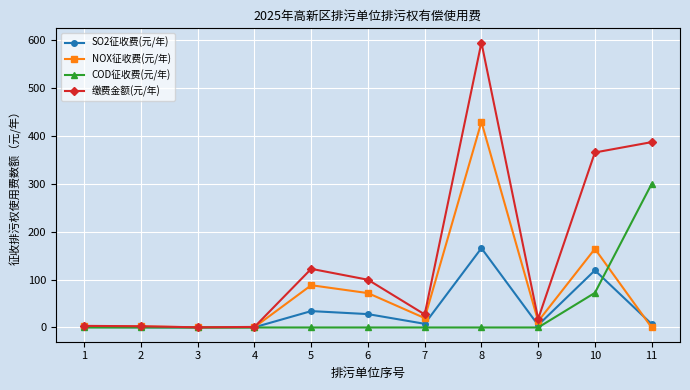

Rank the series by their maximum value, from highest to lowest.

缴费金额(元/年), NOX征收费(元/年), COD征收费(元/年), SO2征收费(元/年)